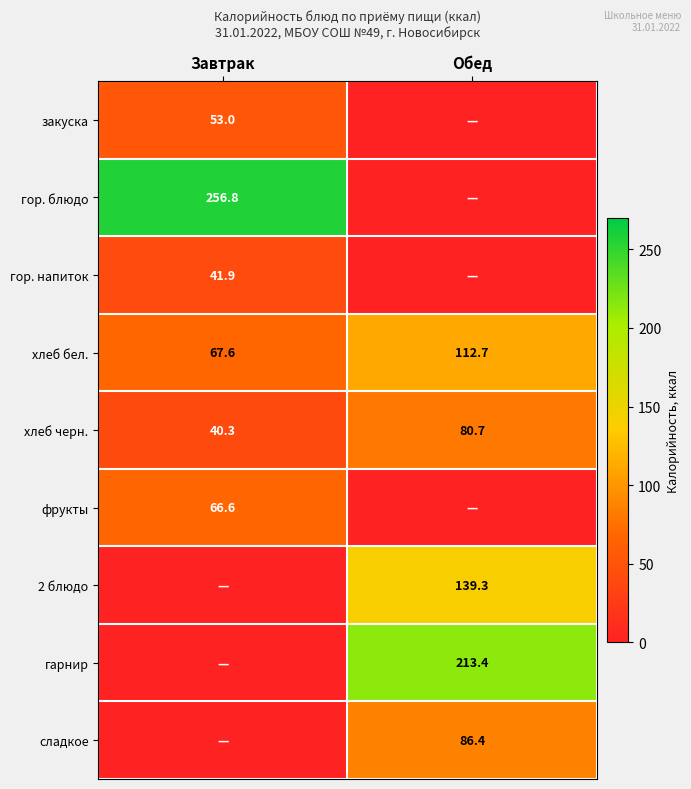

At how many categories does at least one series exceed 137?

2